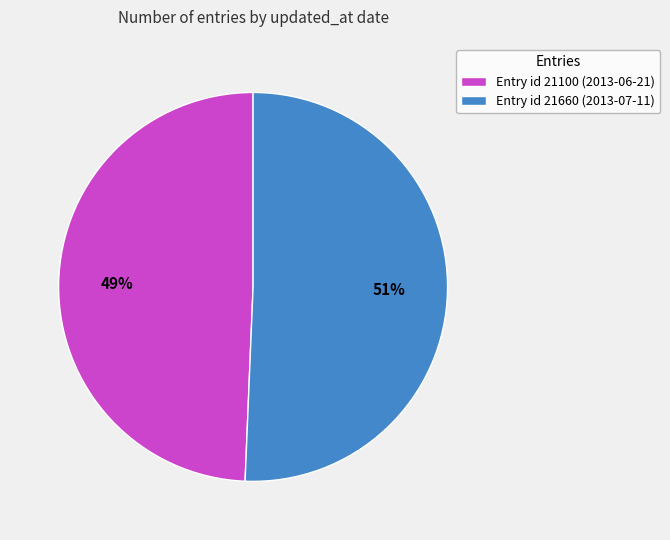

How many slices are in this pie chart?

2